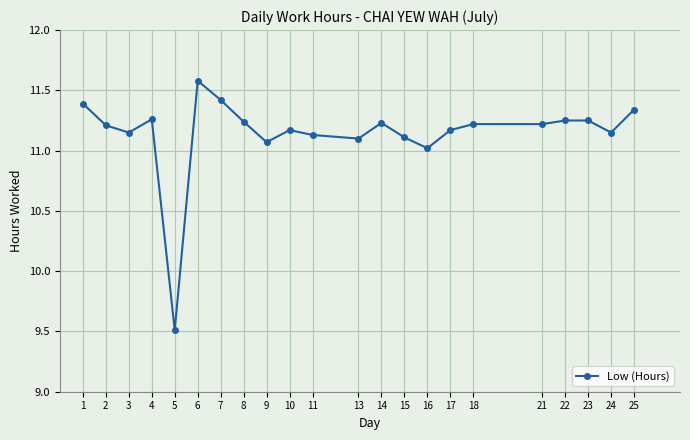

Does the chart have visible grid lines?

Yes